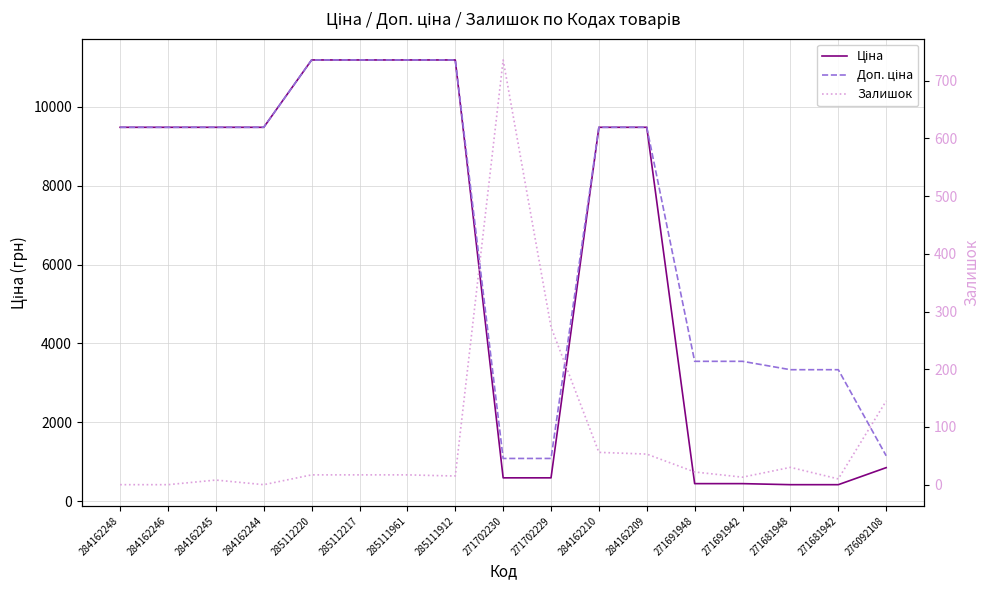

True or false: Ціна and Доп. ціна cross at least once.

False